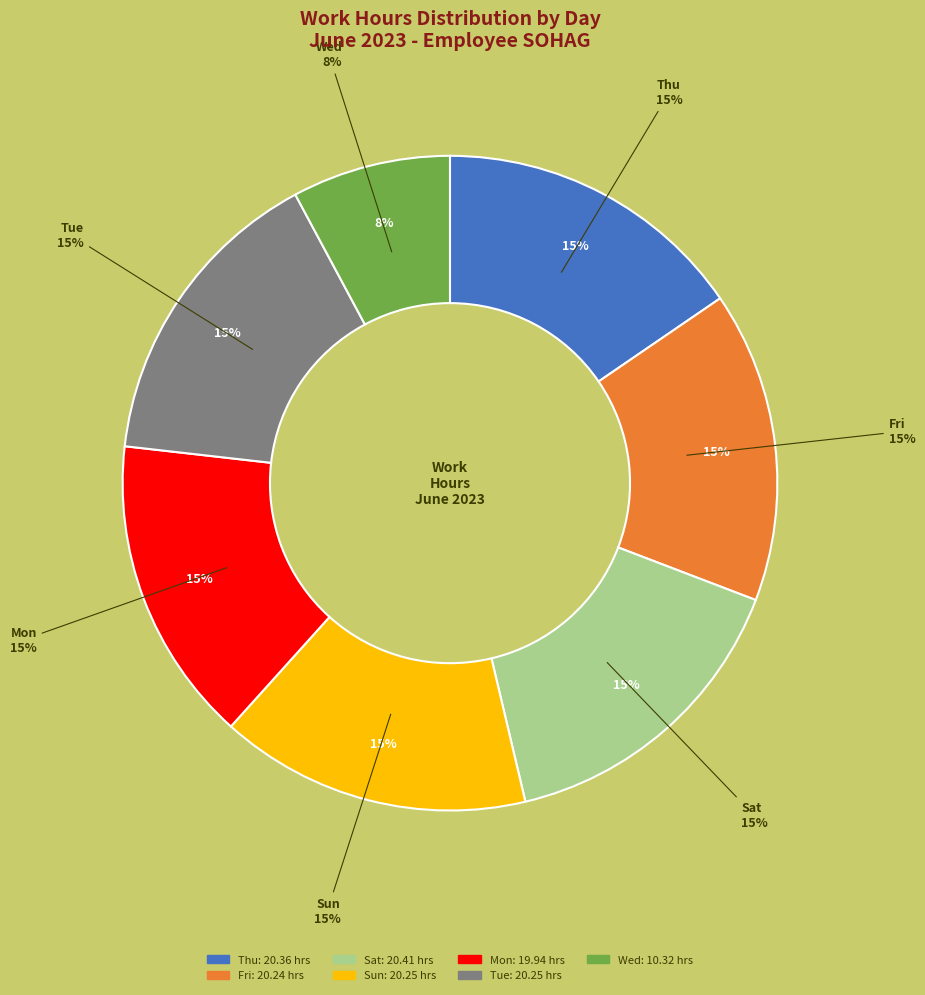

True or false: Day 4 accounts for 8% of the total.

True